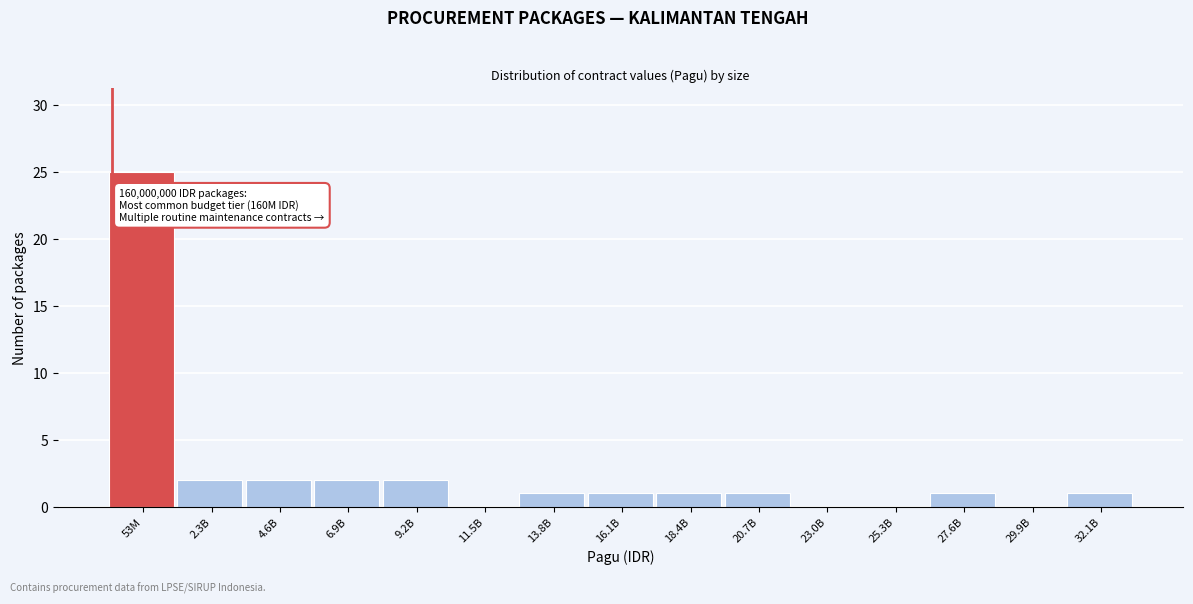

Reading left to right, extract all data points from this chart.

53M=25	2.3B=2	4.6B=2	6.9B=2	9.2B=2	11.5B=0	13.8B=1	16.1B=1	18.4B=1	20.7B=1	23.0B=0	25.3B=0	27.6B=1	29.9B=0	32.1B=1